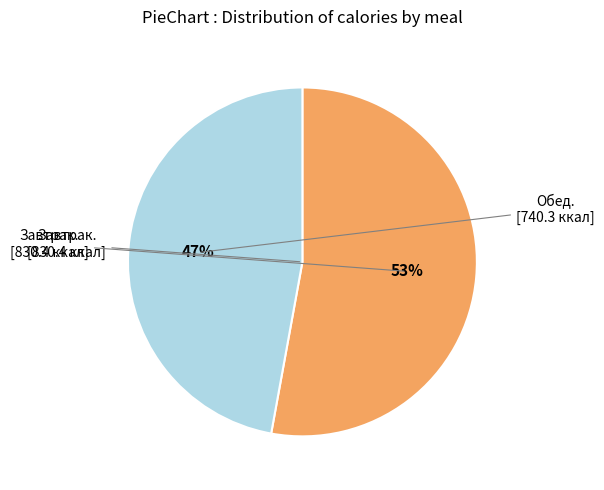

To the nearest percent, what is the average slice percentage?

50%